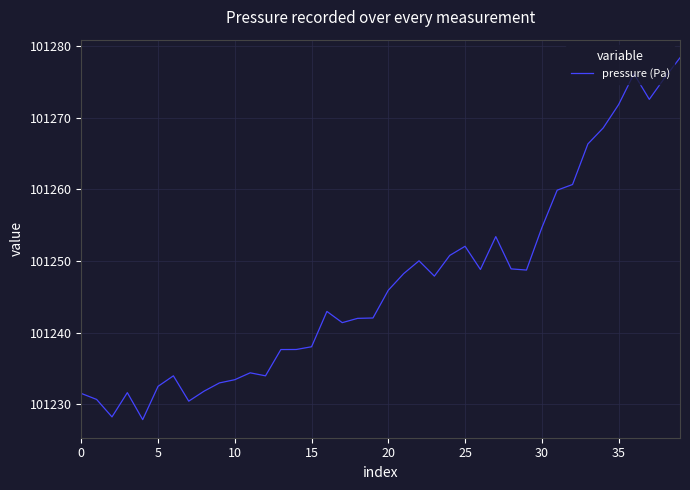

What is the difference between the maximum and minimum values?

50.6